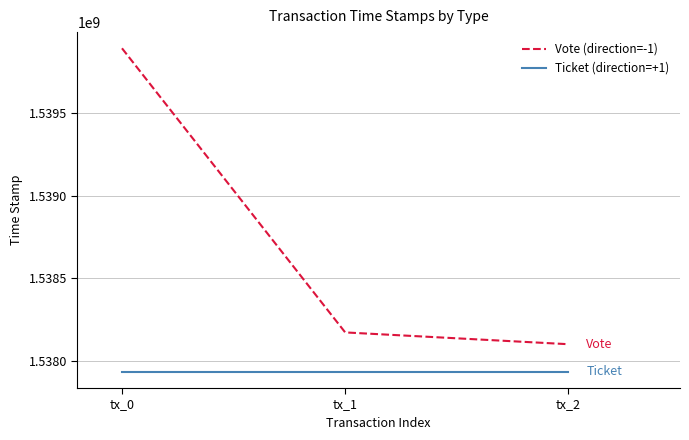

Rank the series by their maximum value, from highest to lowest.

Vote (direction=-1), Ticket (direction=+1)